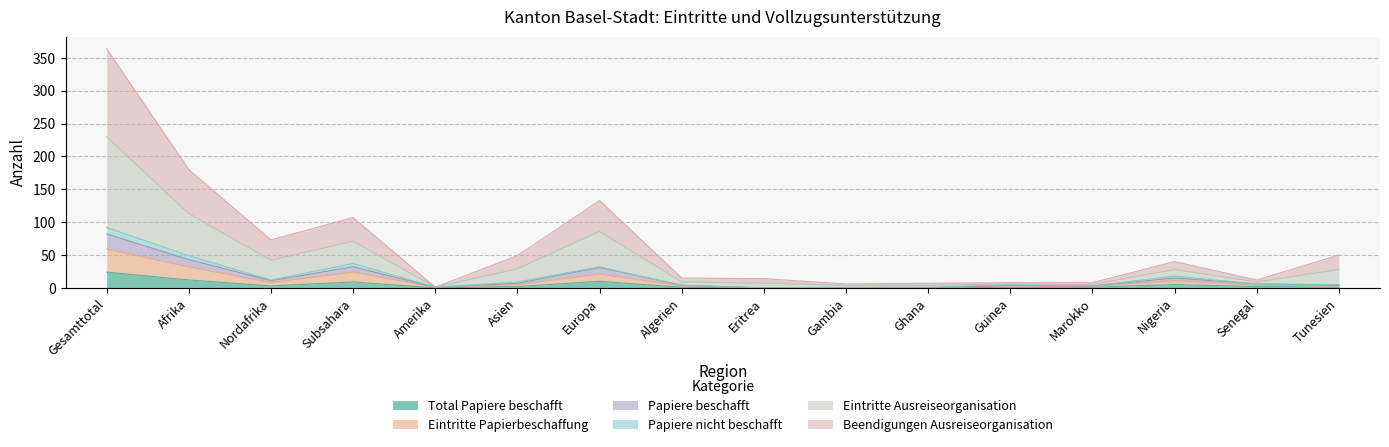

What are all the series names shown in the legend?

Total Papiere beschafft, Eintritte Papierbeschaffung, Papiere beschafft, Papiere nicht beschafft, Eintritte Ausreiseorganisation, Beendigungen Ausreiseorganisation